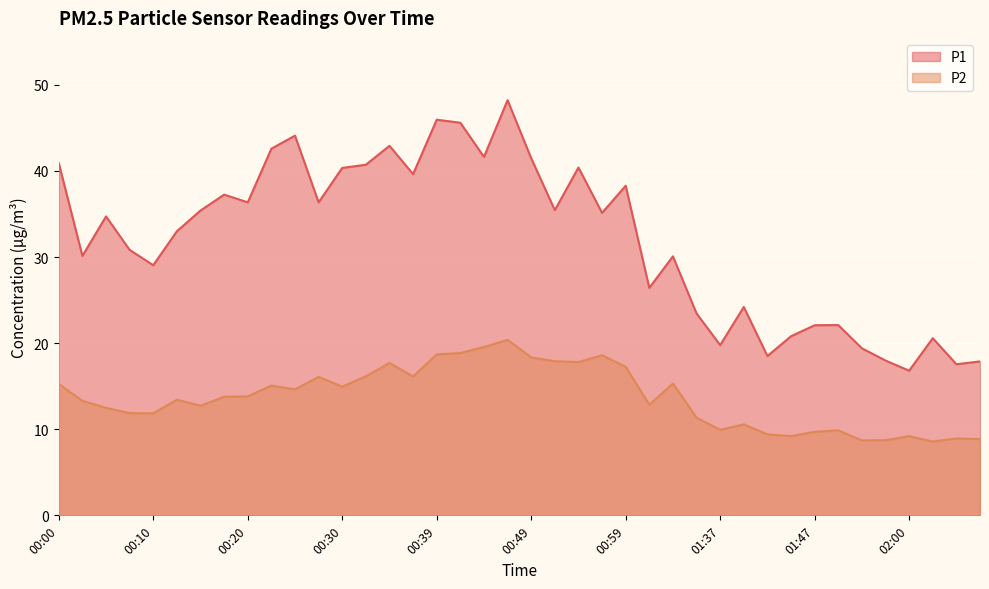

How many values in the P1 series exceed 35?

20